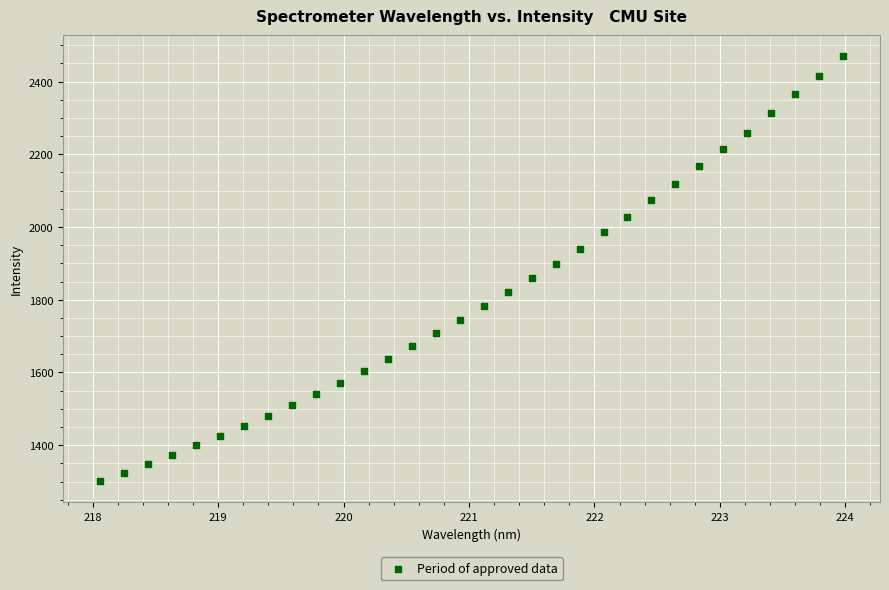

What is the range of X values (max minus min)?

5.9